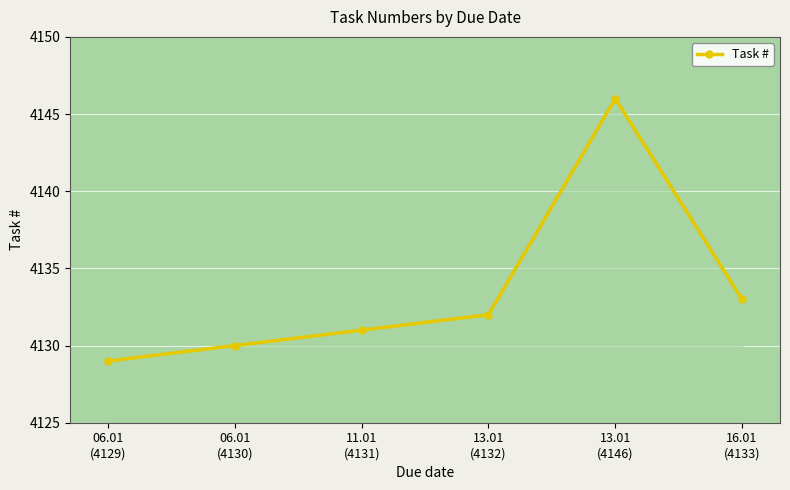

What is the change in value from 06.01
(4129) to 11.01
(4131)?

+2